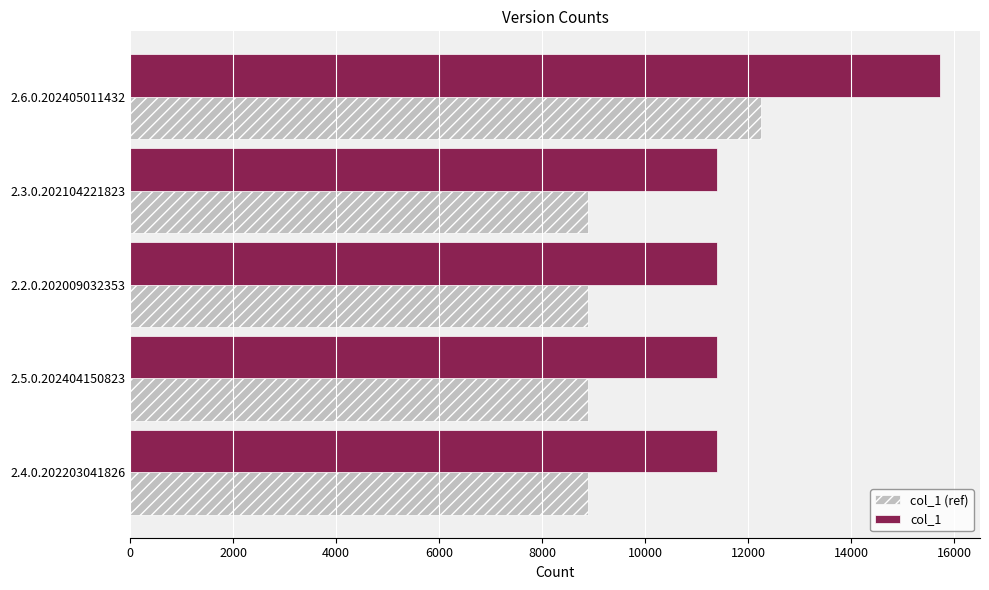

Rank the series by their maximum value, from lowest to highest.

col_1 (ref), col_1